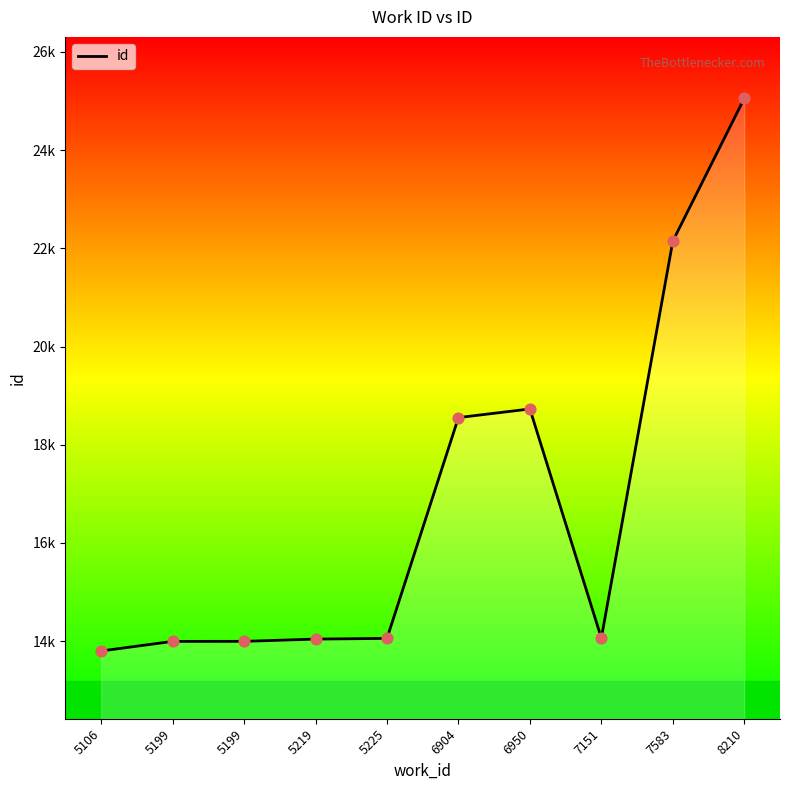

Which has a higher value, 5219 or 7151?

7151